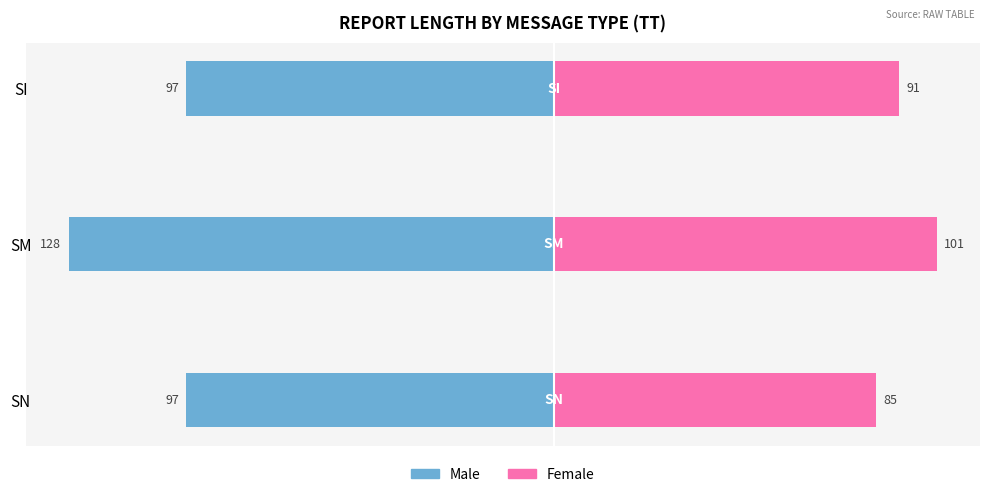

Rank the series at SN from lowest to highest value.

Male, Female